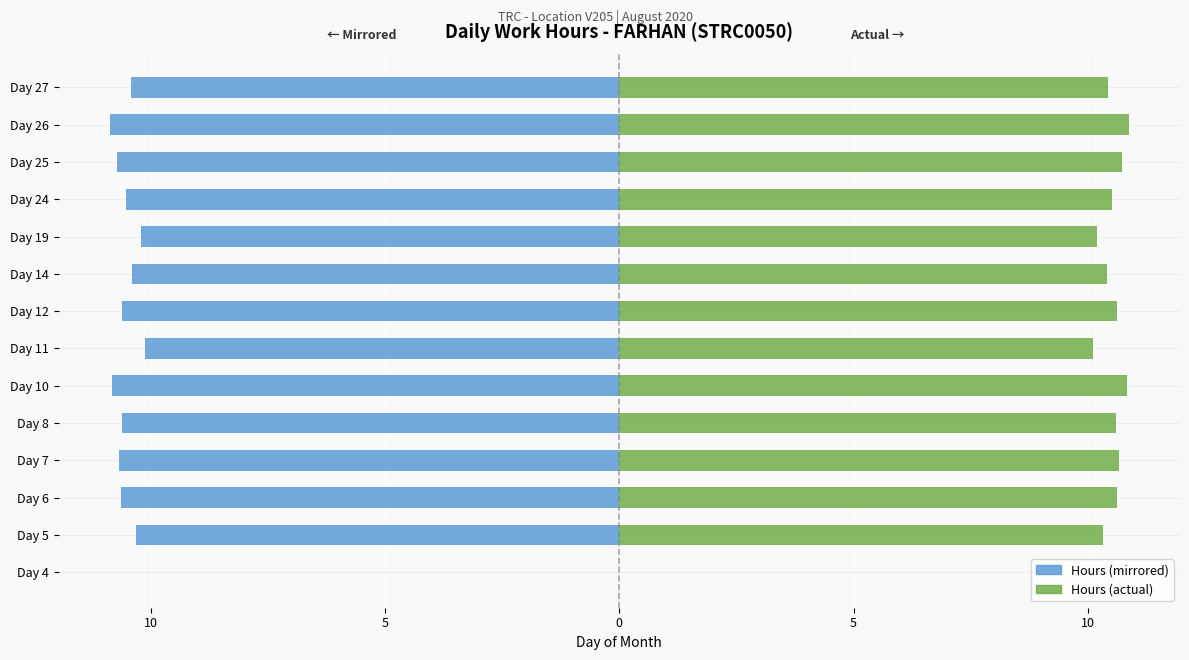

Is it true that Low (hours) (right) equals 3.6 at Day 7?

False